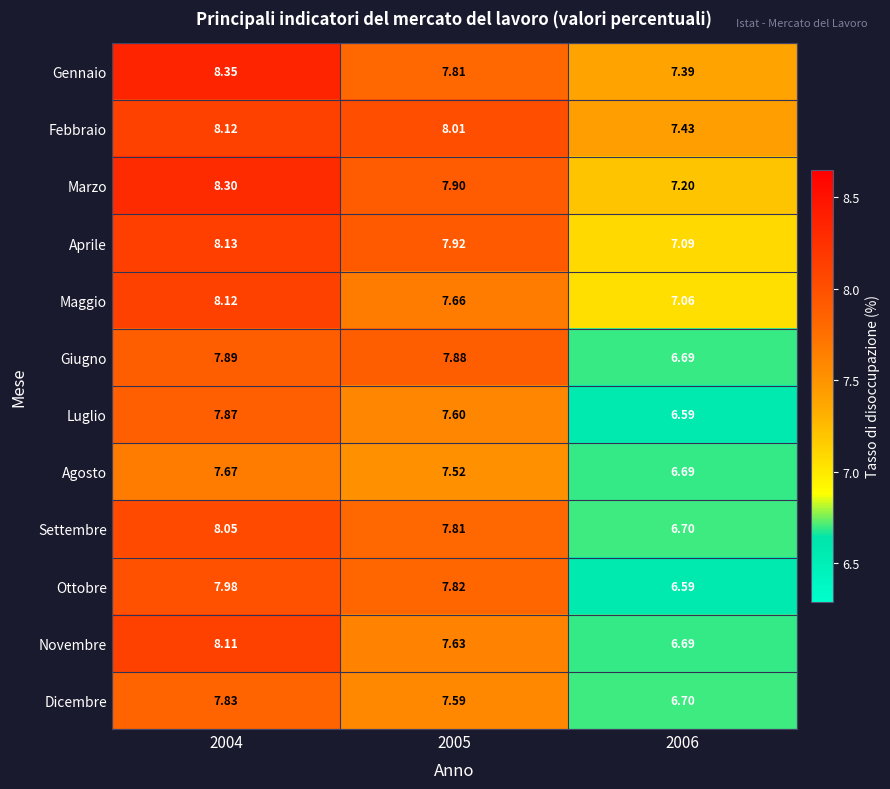

Which series has the widest spread of values?

Novembre